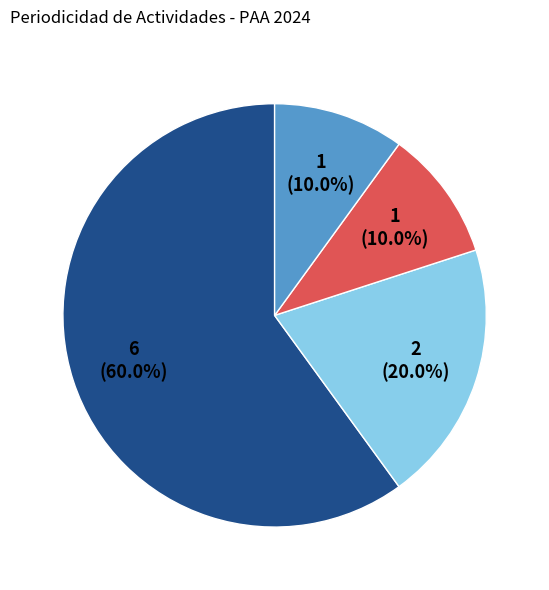

Is there any slice that represents more than half of the pie?

Yes